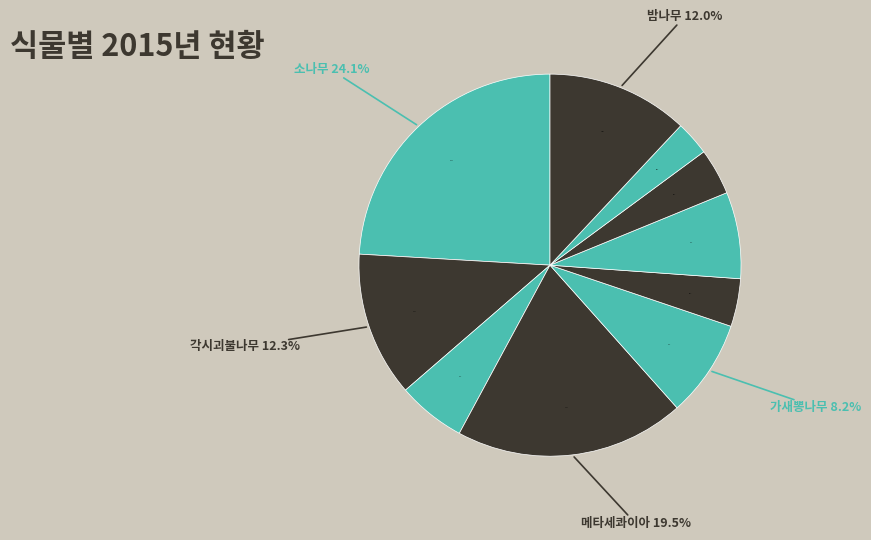

Is 호두나무 the majority of the pie?

No